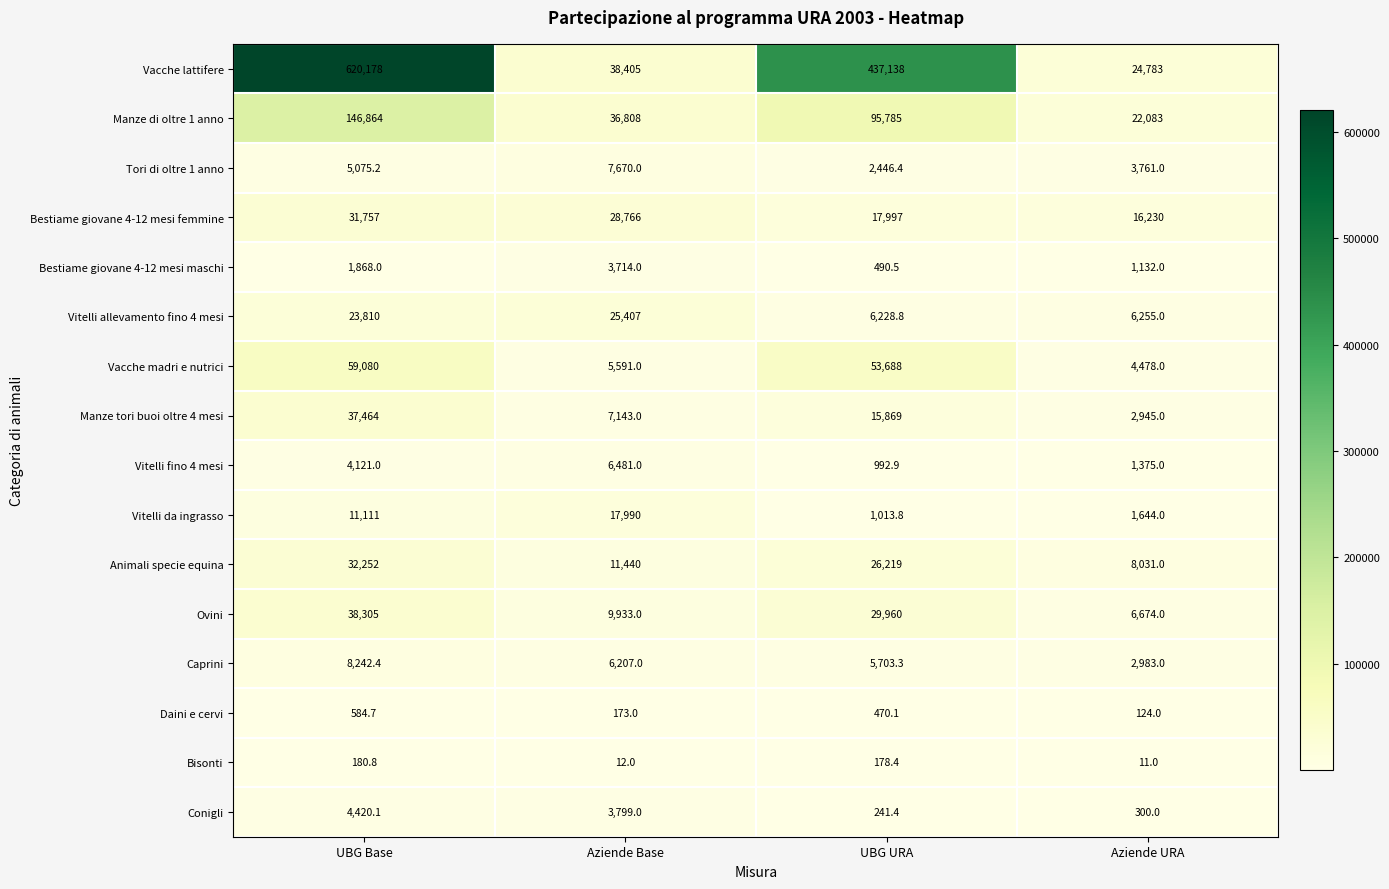

What value does the Caprini series have at Aziende URA?

2983.0